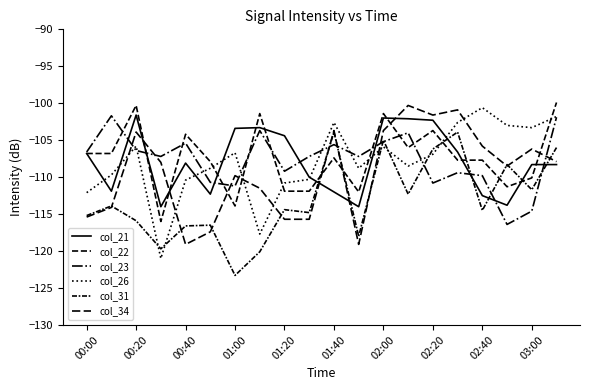

How many distinct data groups are displayed?

6